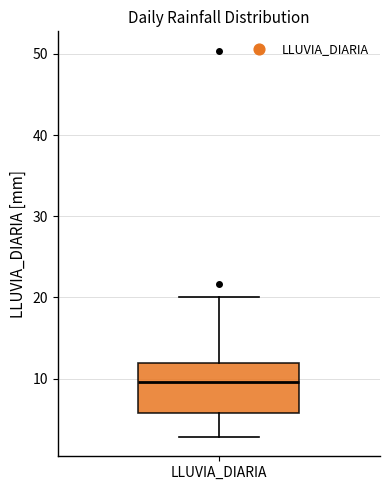

Read this box plot against the y-axis: the position of the median line, the range covered by the box, and the ends of both whiskers. The values are not printed on the chart, so give them approximately, as read against the axis.

median 10, box 6 to 12, whiskers 3 to 20